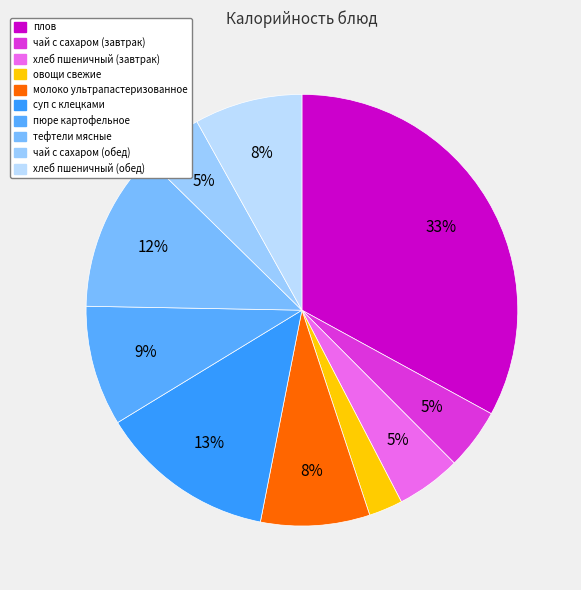

How many segments does this pie chart have?

10